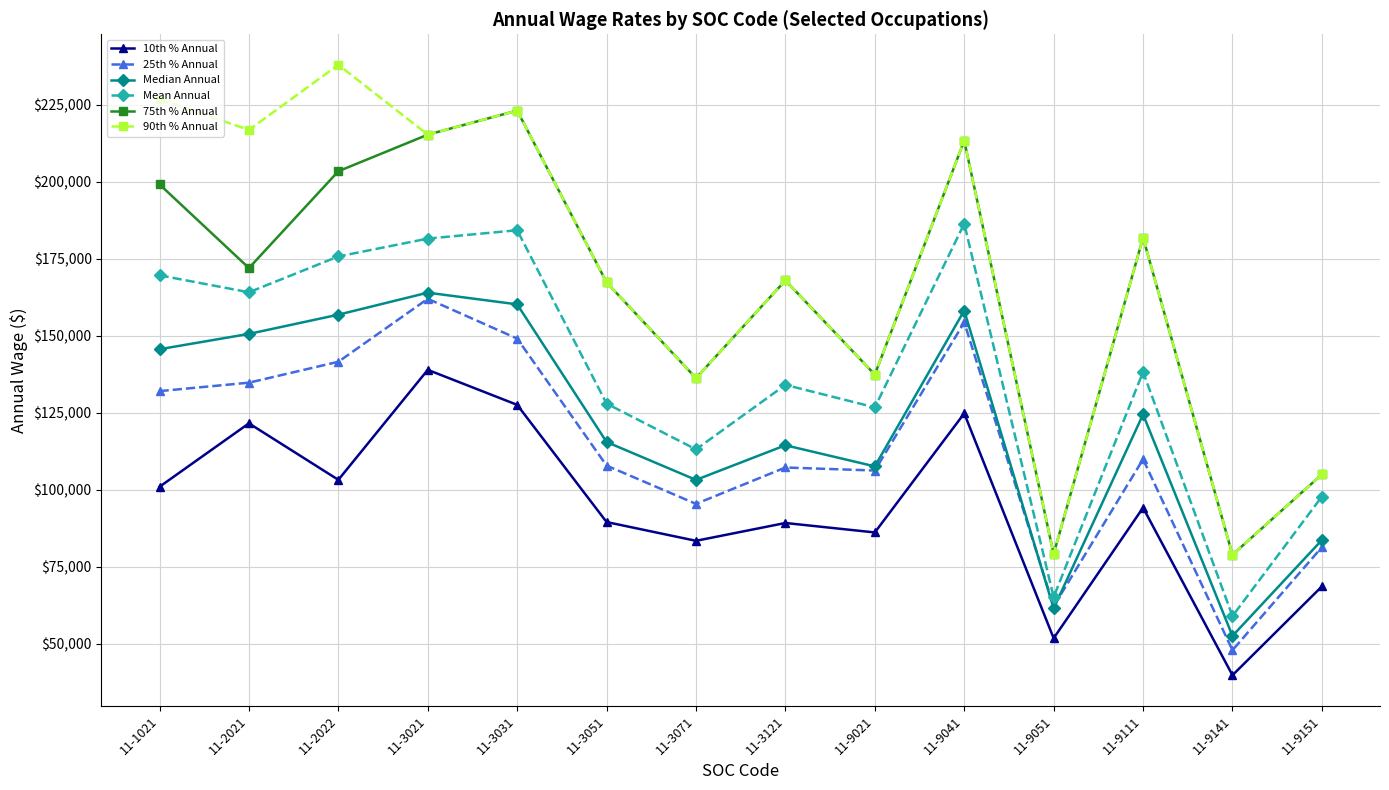

True or false: 10th % Annual has a value of 28156 at 11-1021.

False